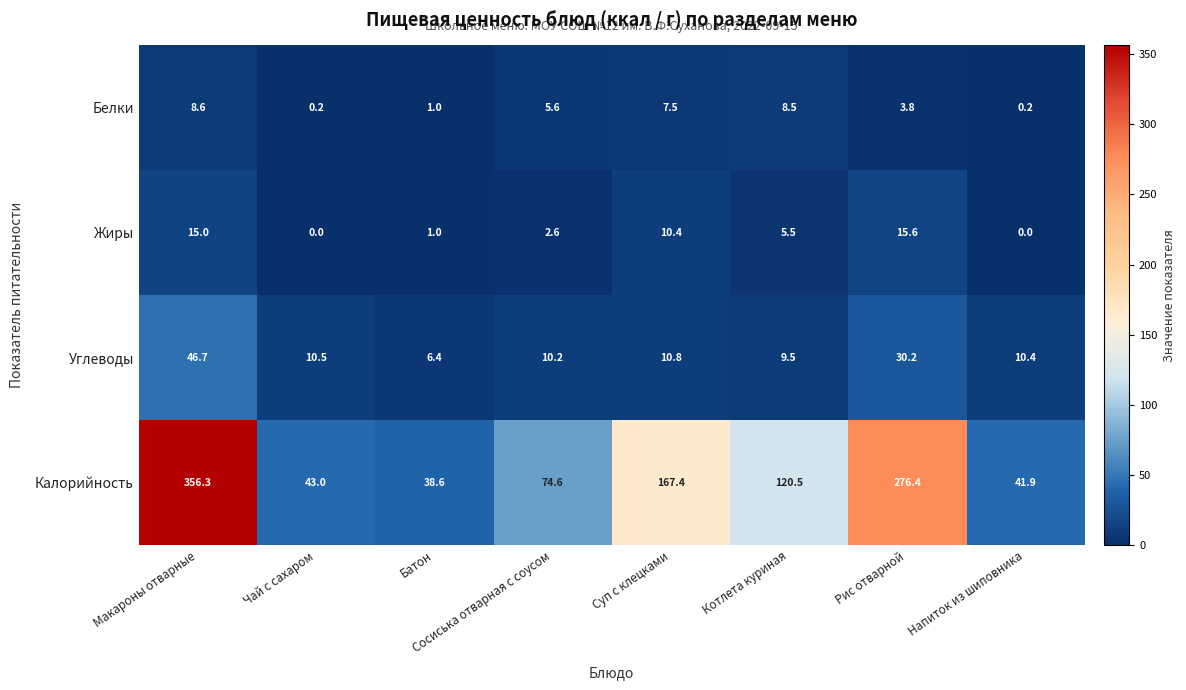

The value of Углеводы at Макароны отварные is 46.7. True or false?

True